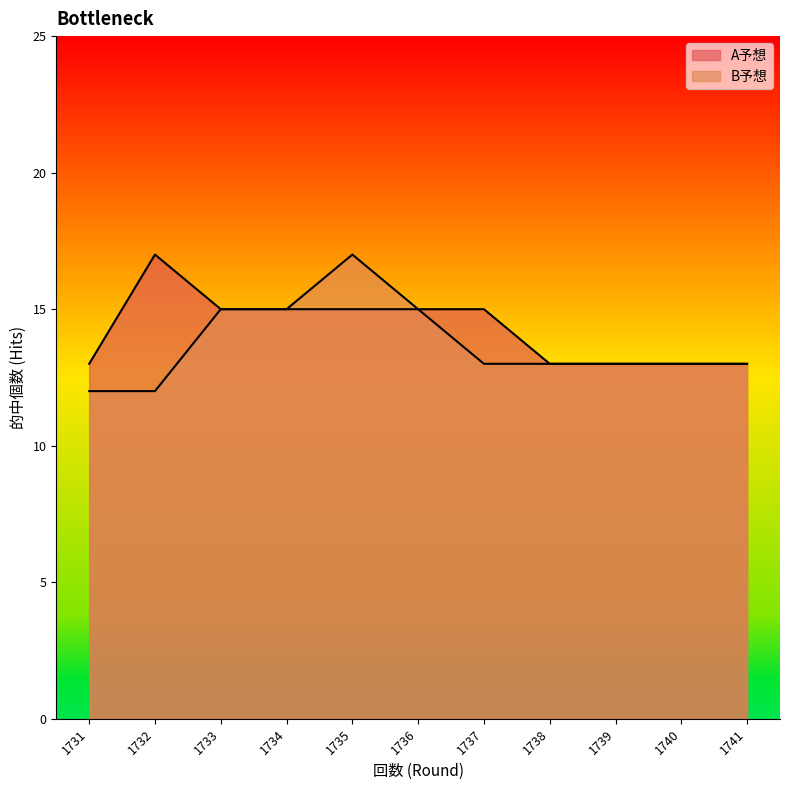

Where is the first local maximum for B予想?

1735